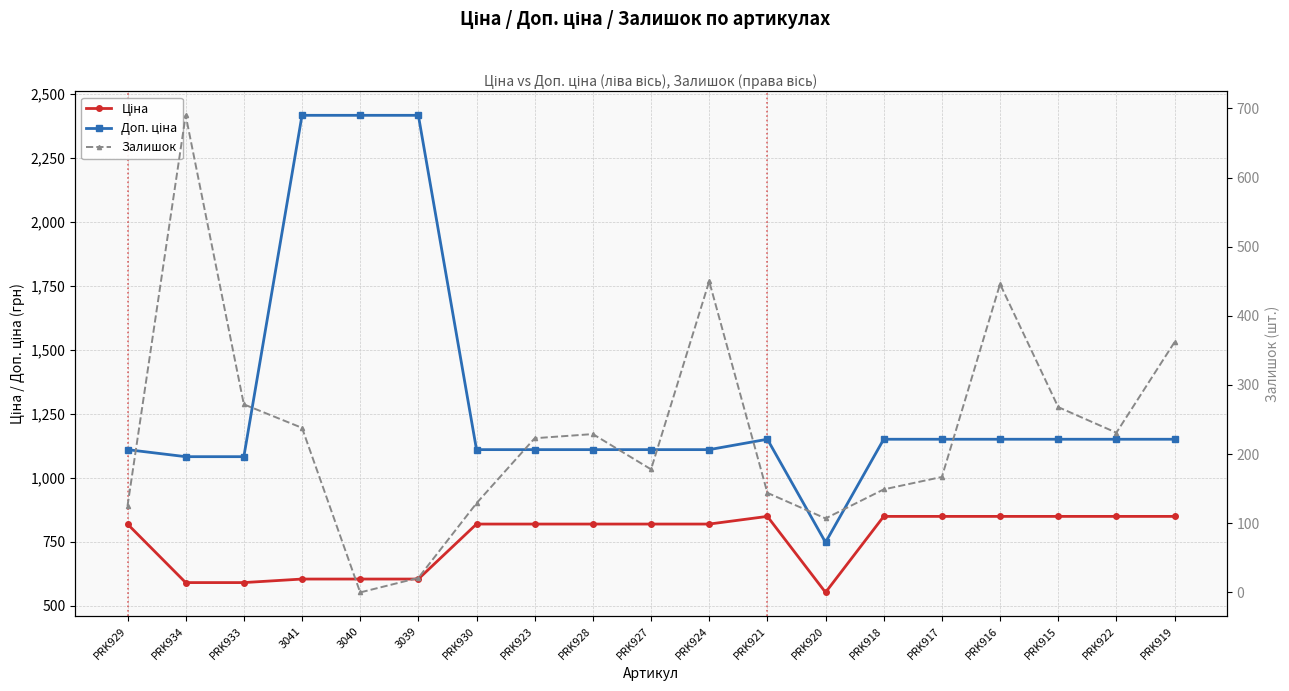

Reading left to right, what are all the values shown in this chart?

Ціна: PRK929=818.5	PRK934=589.9	PRK933=589.9	3041=603.7	3040=603.7	3039=603.7	PRK930=818.5	PRK923=818.5	PRK928=818.5	PRK927=818.5	PRK924=818.5	PRK921=848.4	PRK920=551.5	PRK918=848.4	PRK917=848.4	PRK916=848.4	PRK915=848.4	PRK922=848.4	PRK919=848.4
Доп. ціна: PRK929=1109.2	PRK934=1081.7	PRK933=1081.7	3041=2414.8	3040=2414.8	3039=2414.8	PRK930=1109.2	PRK923=1109.2	PRK928=1109.2	PRK927=1109.2	PRK924=1109.2	PRK921=1149.7	PRK920=747.0	PRK918=1149.7	PRK917=1149.7	PRK916=1149.7	PRK915=1149.7	PRK922=1149.7	PRK919=1149.7
Залишок: PRK929=125.0	PRK934=690.0	PRK933=272.0	3041=238.0	3040=0.0	3039=21.0	PRK930=129.0	PRK923=223.0	PRK928=229.0	PRK927=178.0	PRK924=450.0	PRK921=144.0	PRK920=107.0	PRK918=149.0	PRK917=167.0	PRK916=446.0	PRK915=268.0	PRK922=231.0	PRK919=362.0